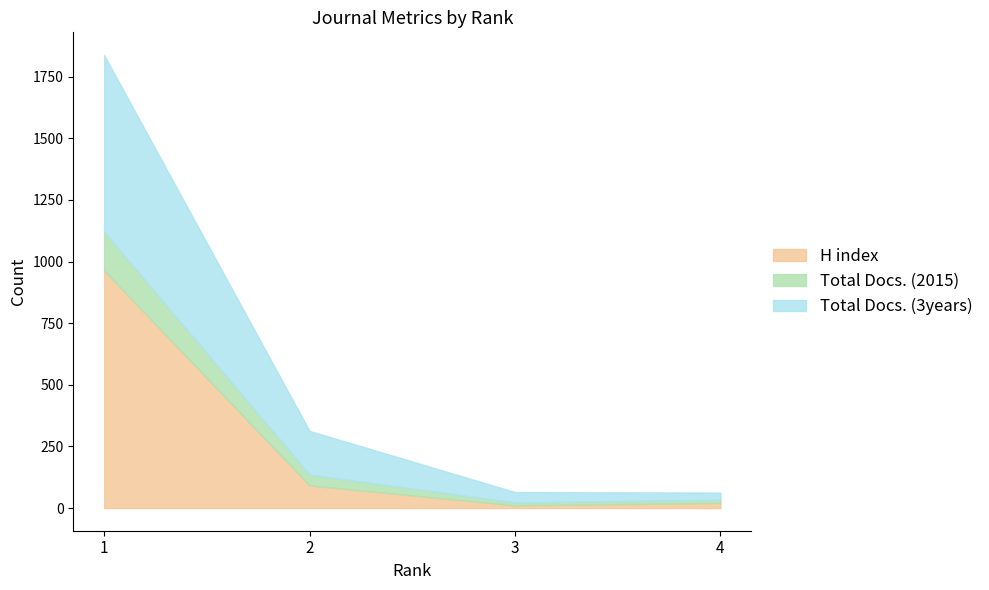

In H index, how many points are lower than both neighbors (excluding endpoints)?

1